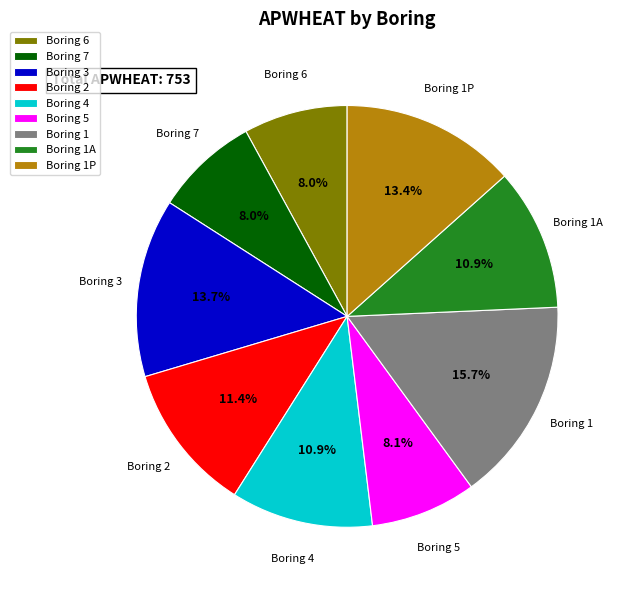

To the nearest percent, what is the difference between the largest and smallest slice percentages?

8%